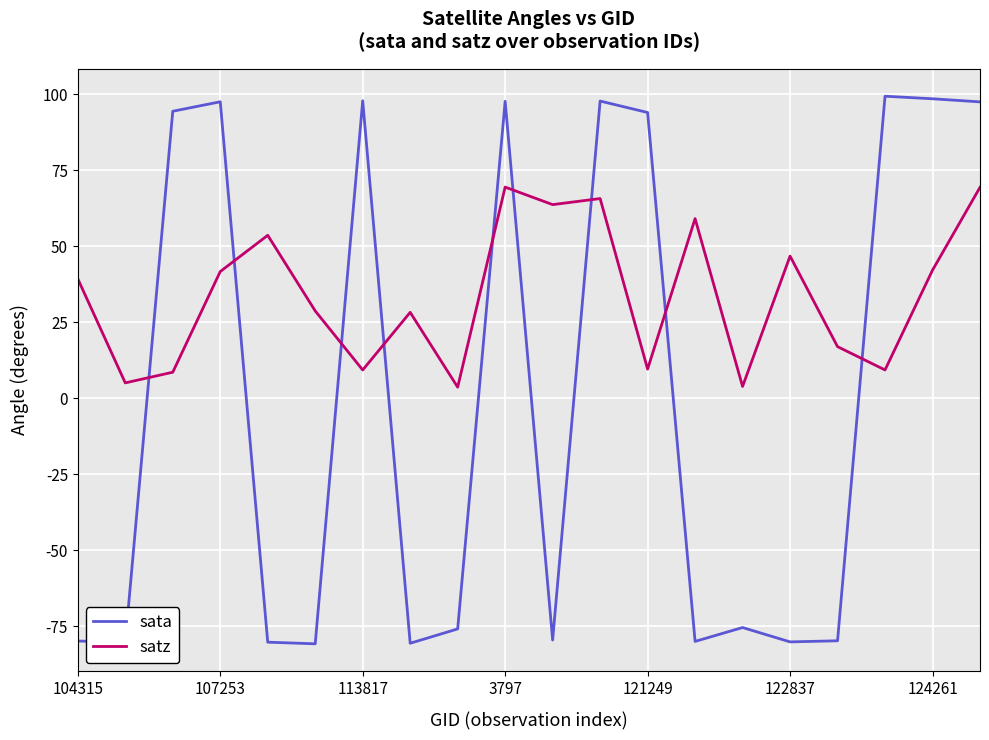

List the series in order of their peak value, highest first.

sata, satz